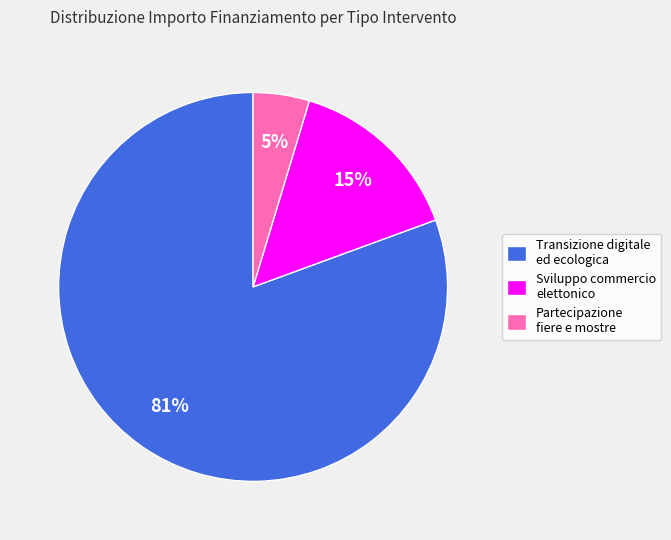

Is the sum of Sviluppo commercio elettonico and Transizione digitale ed ecologica greater than half?

Yes